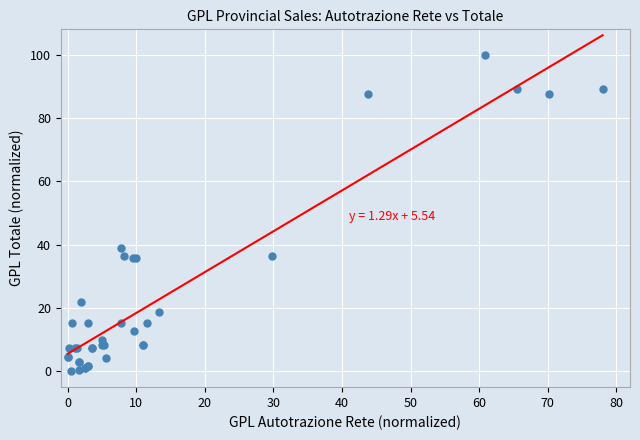

What Y value in the scatter plot is closest to 50?

38.9